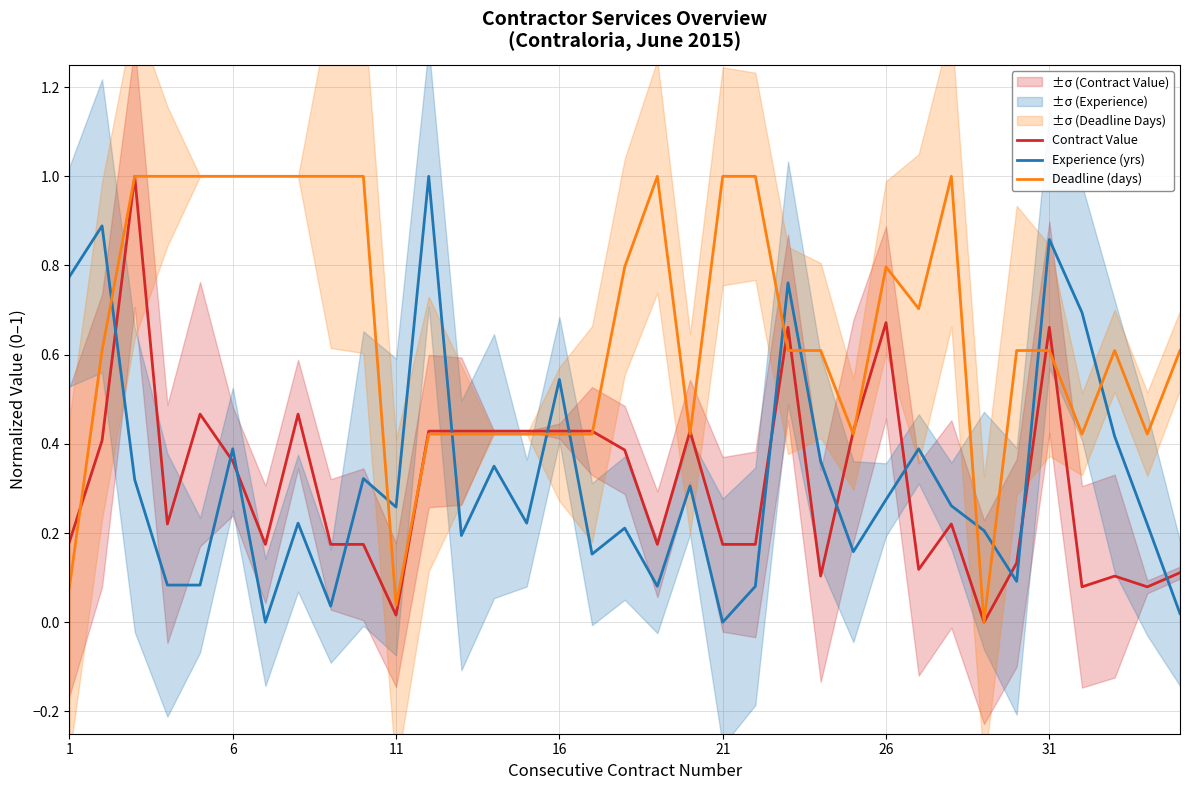

After their last crossing, which series has the higher values: Deadline (days) or Experience (yrs)?

Deadline (days)